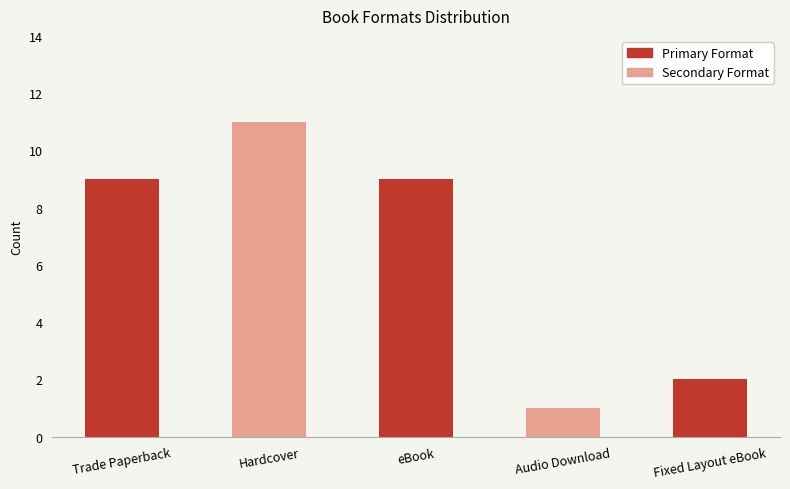

At which category does the chart reach its peak across all series?

Hardcover